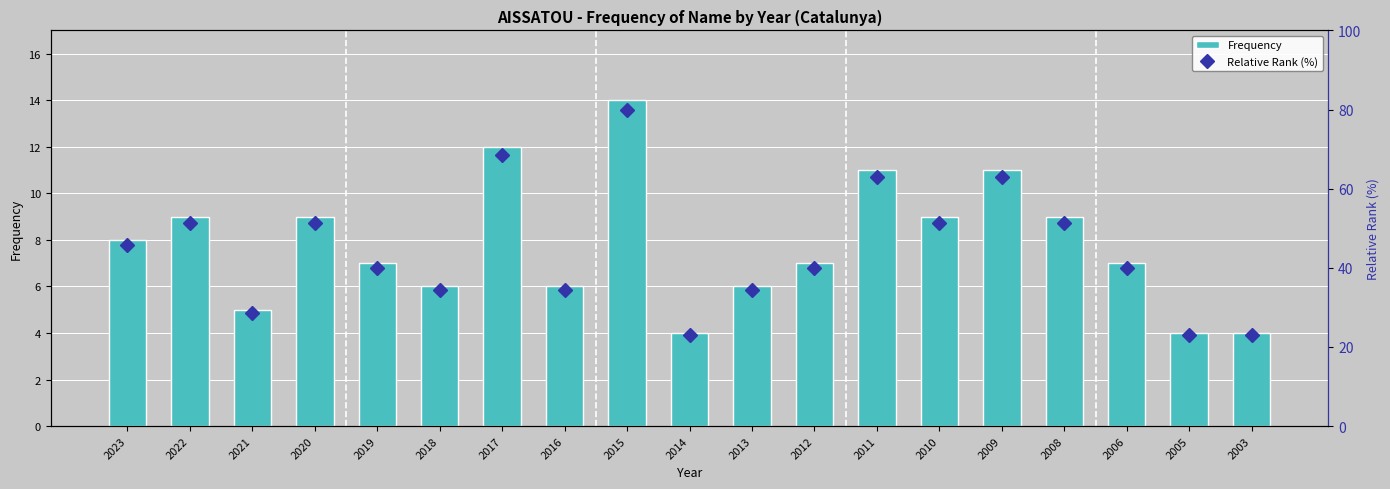

What is the maximum value shown in the chart?

80.0